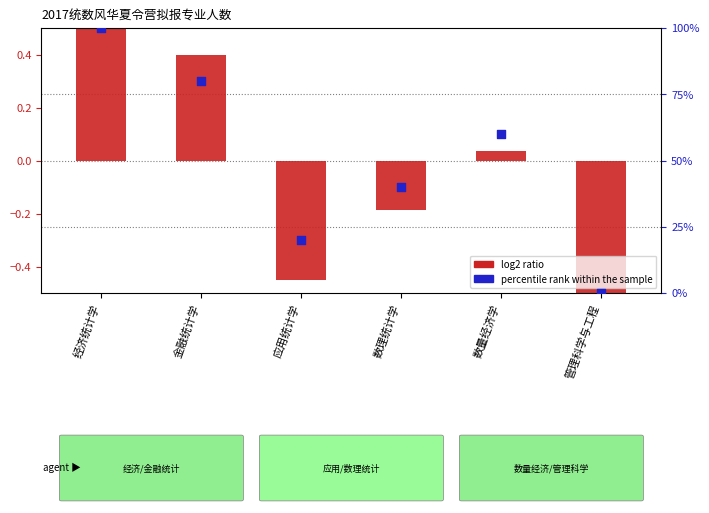

At how many categories does at least one series exceed 2?

5